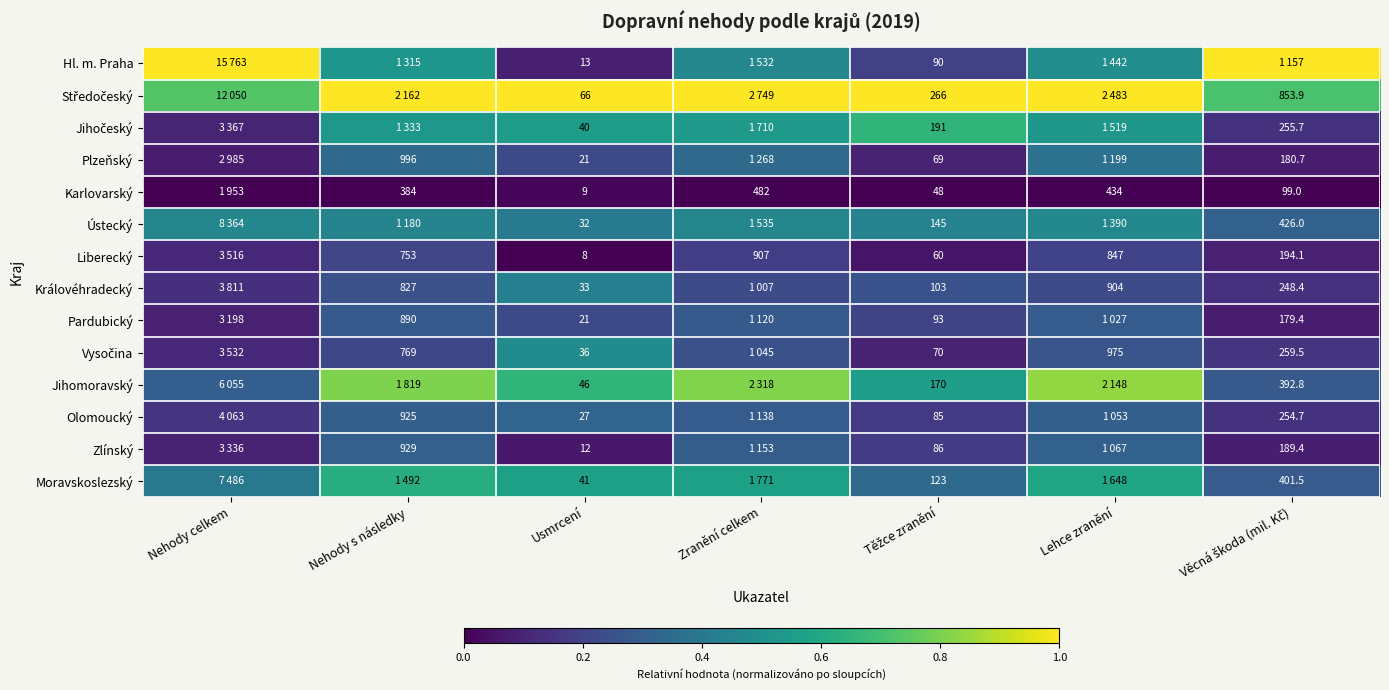

Is the value of Liberecký at Usmrcení greater than the value of Karlovarský at Usmrcení?

No